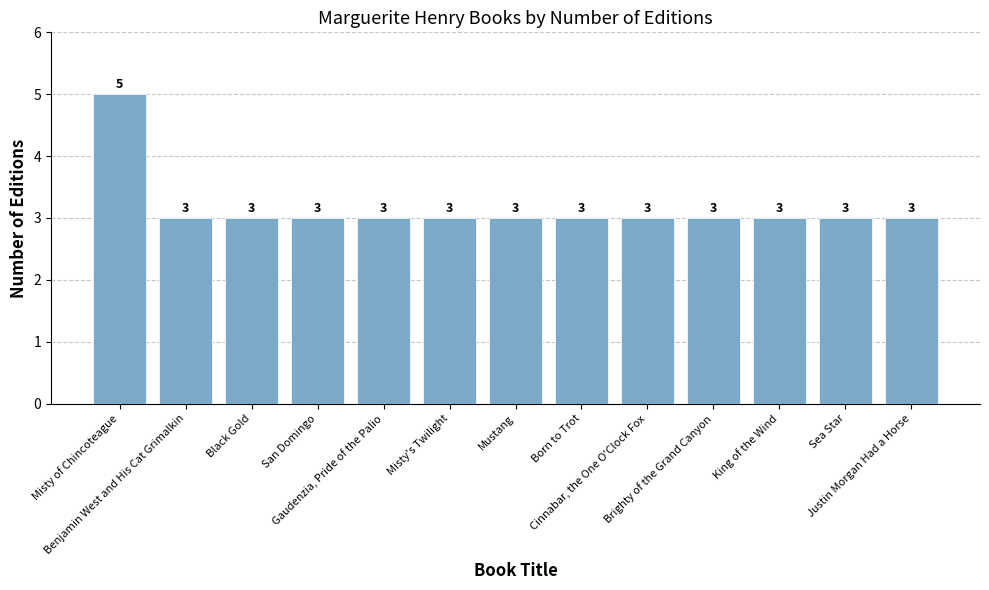

What position from the left is Mustang?

7